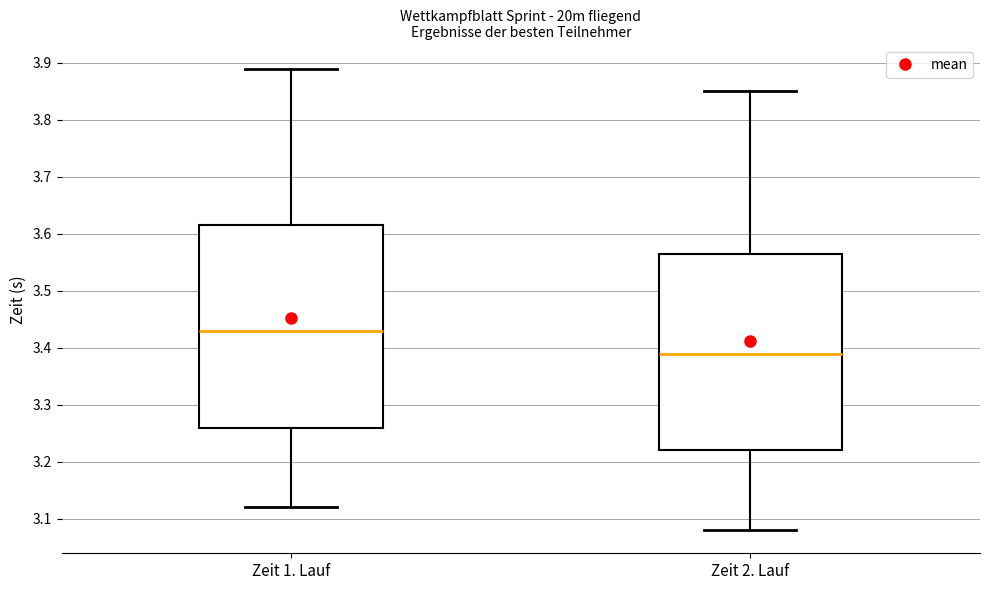

Reading left to right, read every box against the y-axis: the position of its median line, the range the box covers, and the ends of its whiskers. The values are not printed on the chart, so give them approximately, as read against the axis.

Zeit 1. Lauf: median 3.43, box 3.26 to 3.62, whiskers 3.12 to 3.89
Zeit 2. Lauf: median 3.39, box 3.22 to 3.57, whiskers 3.08 to 3.85